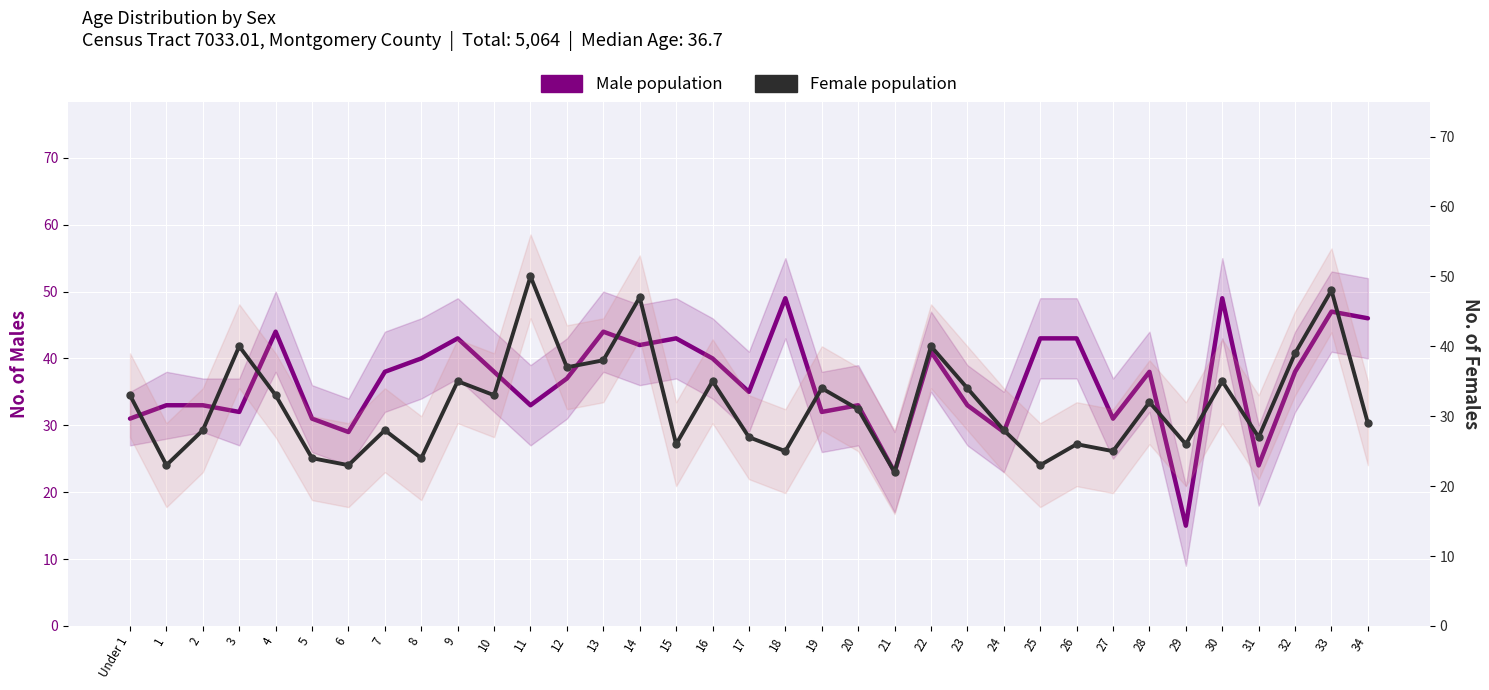

What is the label of the 10th point from the left?

9